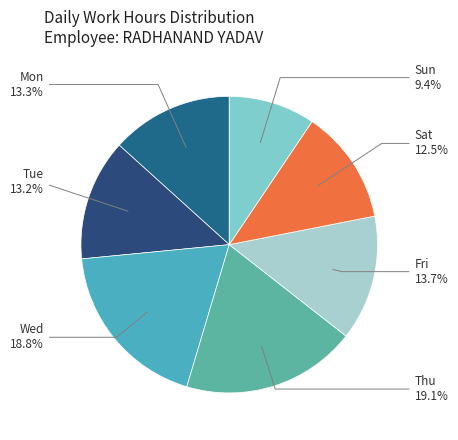

What portion of the pie excludes Sat?

87.5%